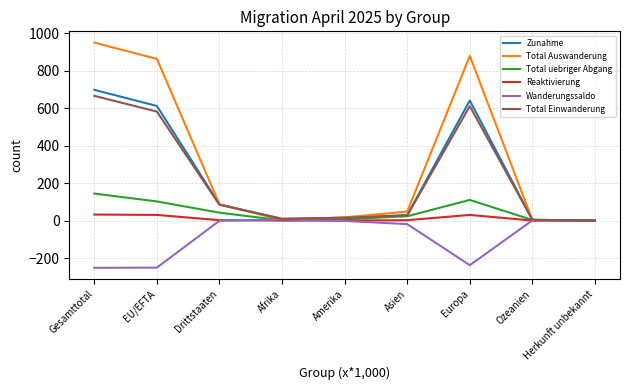

How many interior local peaks does the Total Auswanderung series have?

1